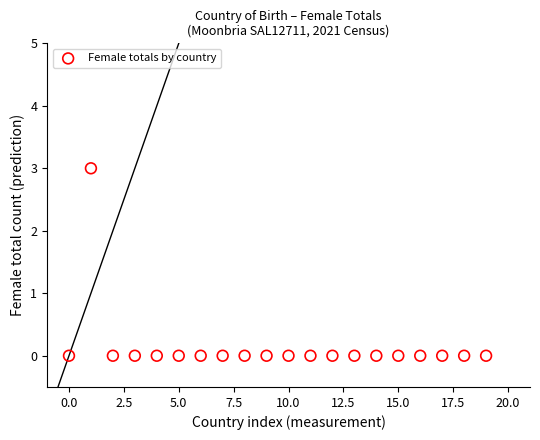

What is the range of Y values (max minus min)?

3